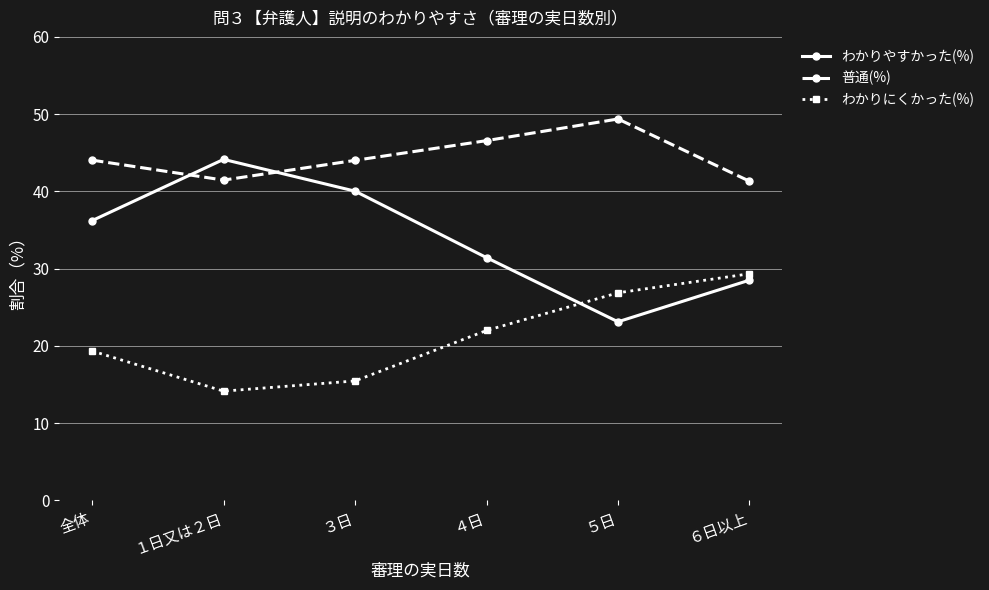

What is the label of the 5th point from the right?

１日又は２日